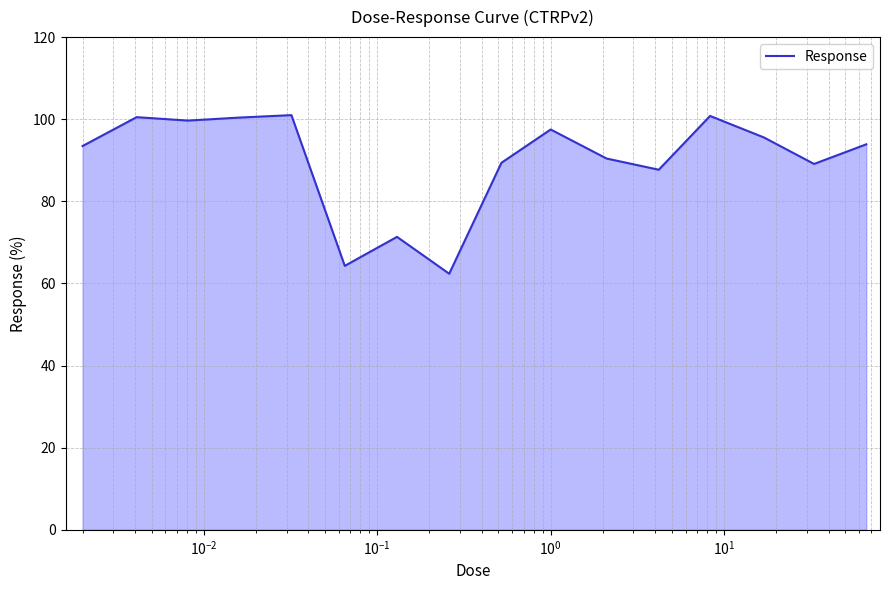

What is the minimum value shown in the chart?

62.4